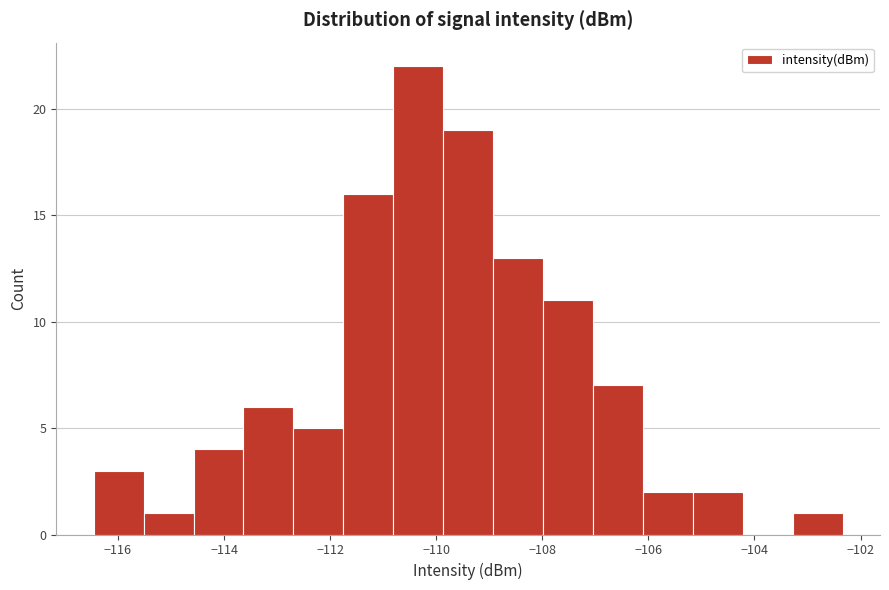

How tall is the bar that spans -116.4 to -115.6 on the x-axis? Neither the bar edges nor the heights are printed on the chart, so give them approximately, as read against the axes.

3